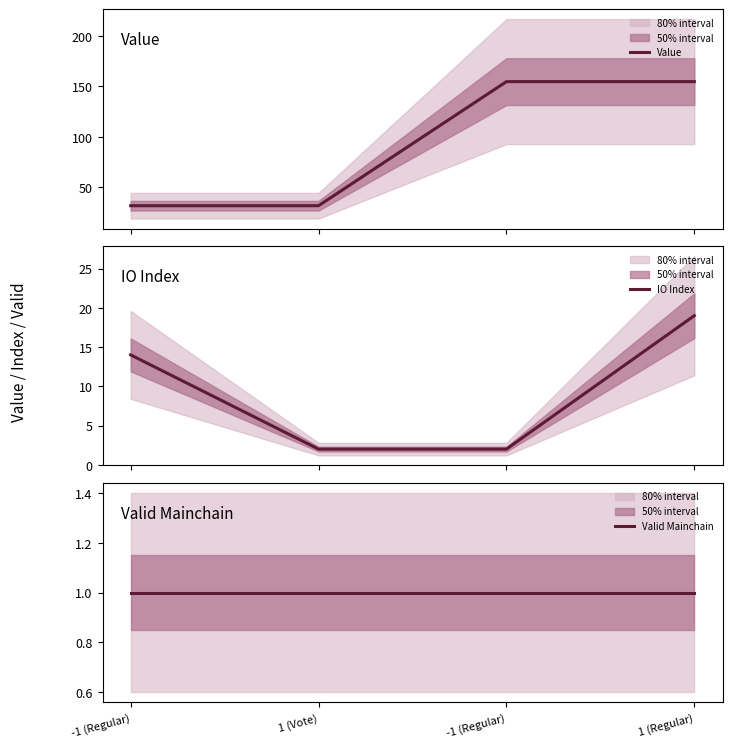

Does the chart display data point markers on the line(s)?

No